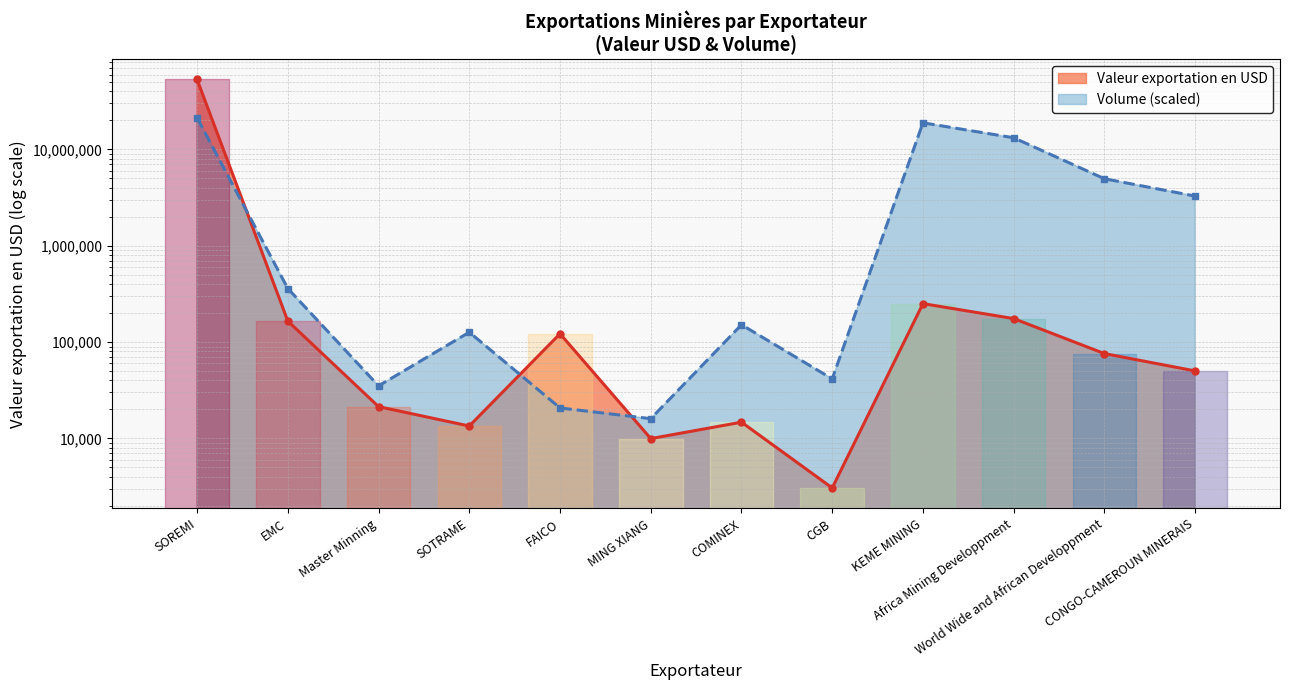

How many intersections are there between Volume and Valeur exportation en USD?

3